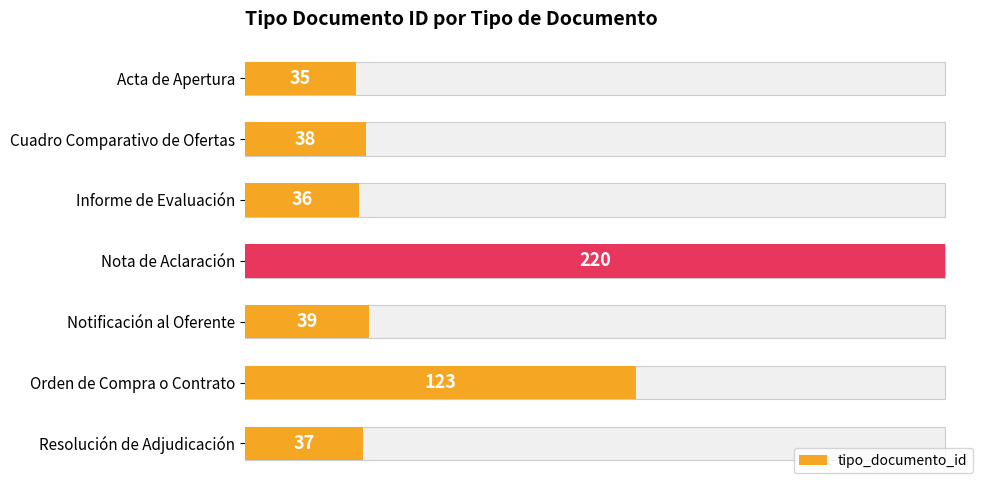

Reading left to right, transcribe all the data shown in this chart.

35	38	36	220	39	123	37